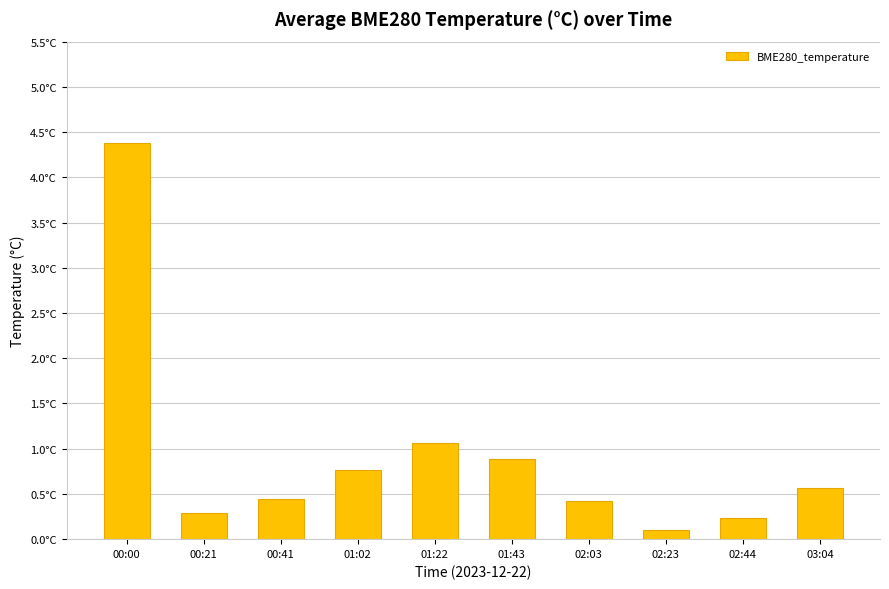

Are the bars horizontal?

No